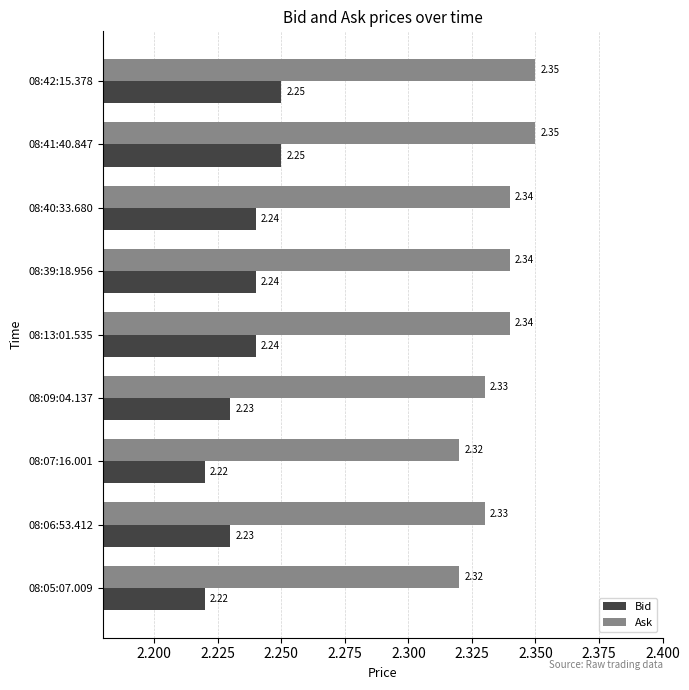

List the series in order of their overall mean, highest first.

Ask, Bid